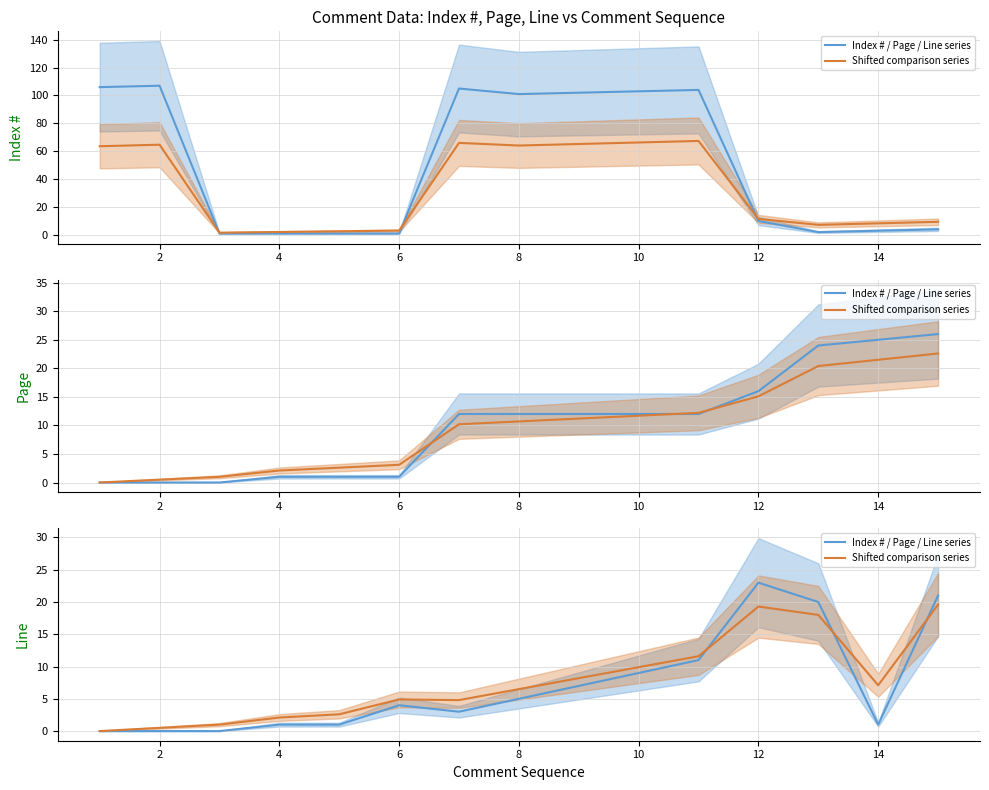

Between 2 and 4, which is larger?

2